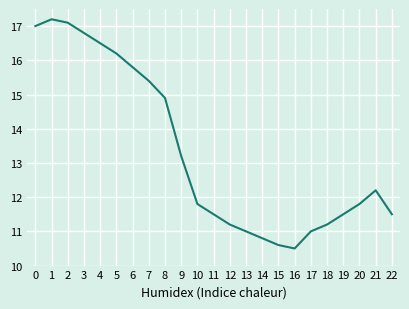

Between 18 and 3, which is larger?

3